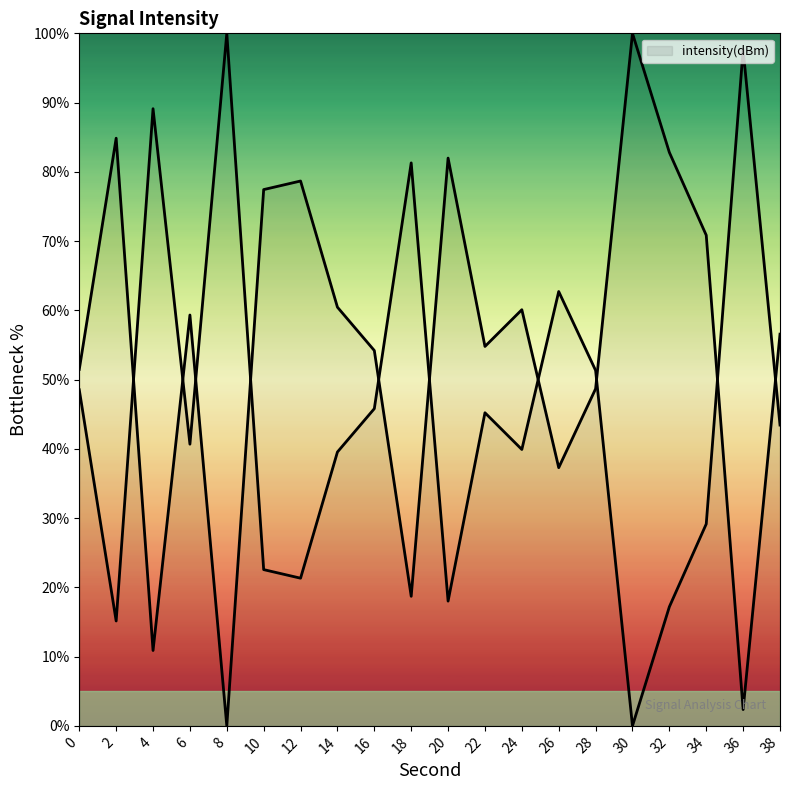

What is the value of the 3rd point from the left?

10.9